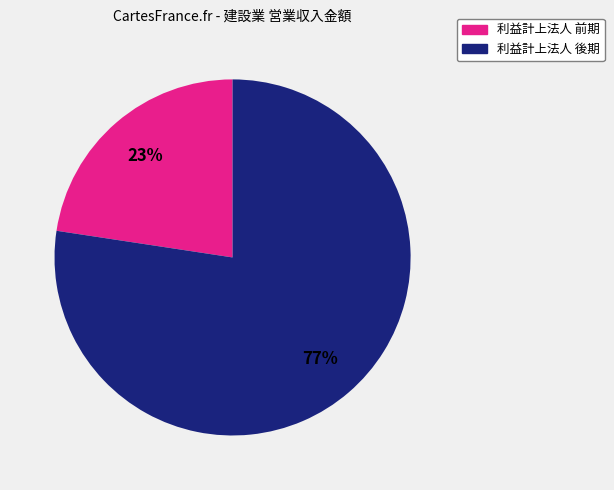

Count the number of slices in the pie.

2